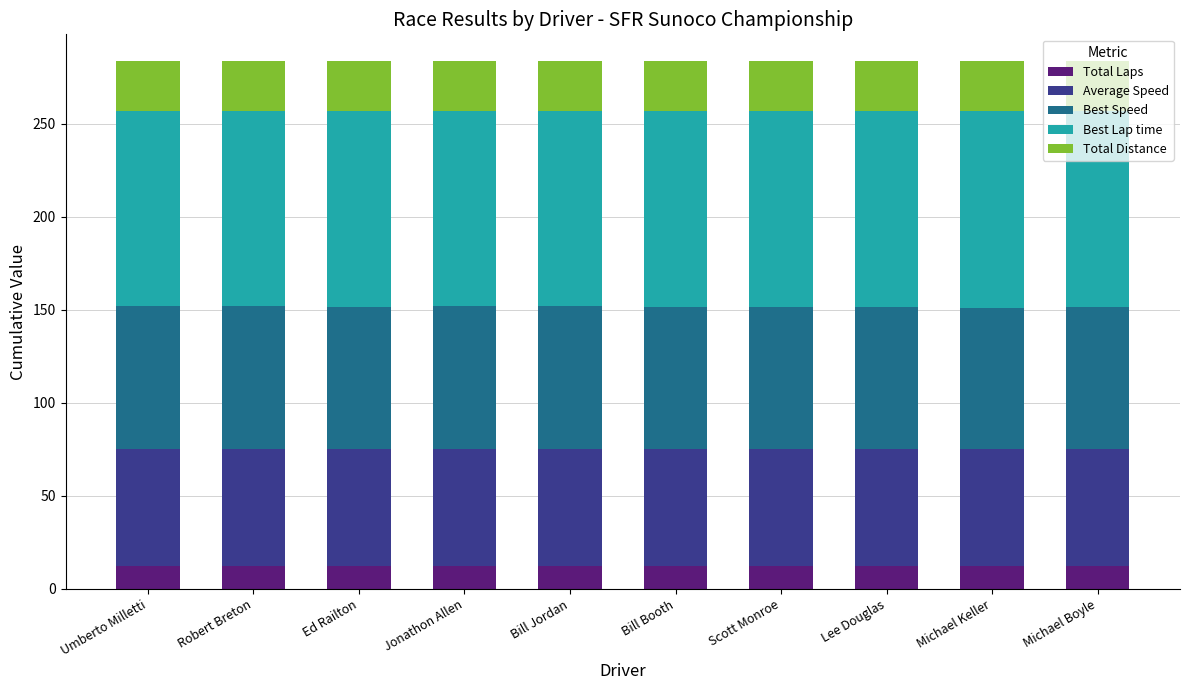

How many bars are there in total?

10